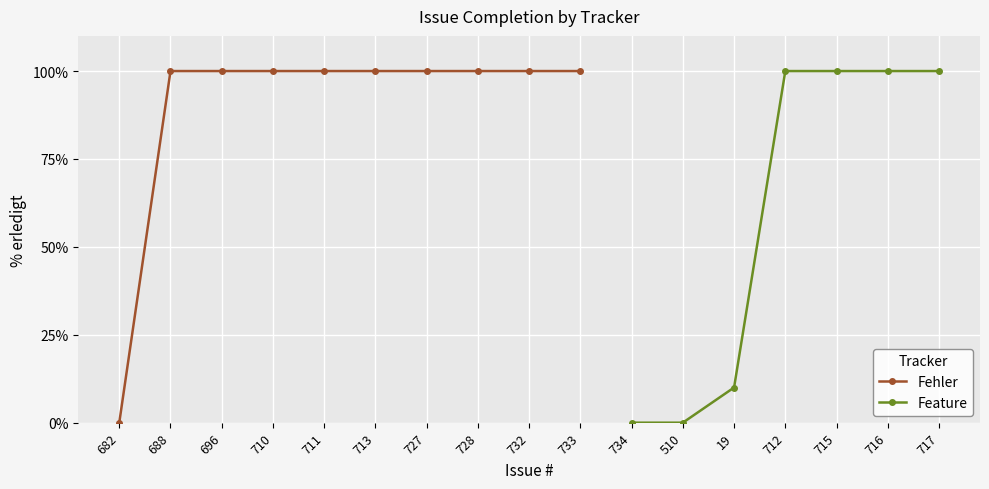

What is the difference between the second highest and minimum values?

100